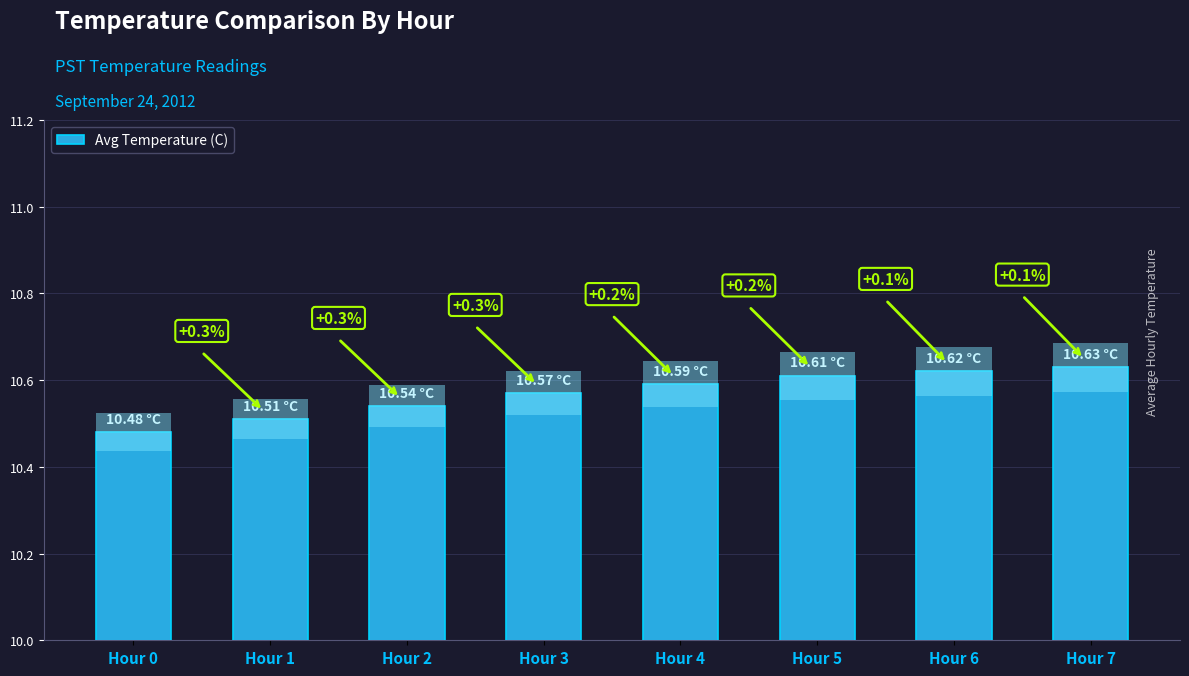

Rank the categories by value from lowest to highest.

Hour 0, Hour 1, Hour 2, Hour 3, Hour 4, Hour 5, Hour 6, Hour 7